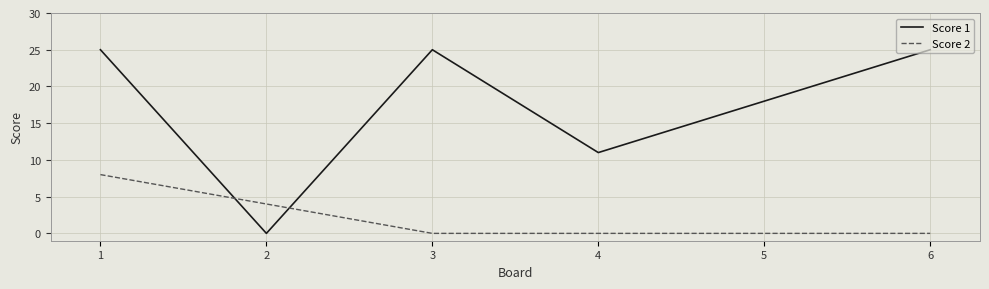

What is the approximate value of Score 1 at 6?

25